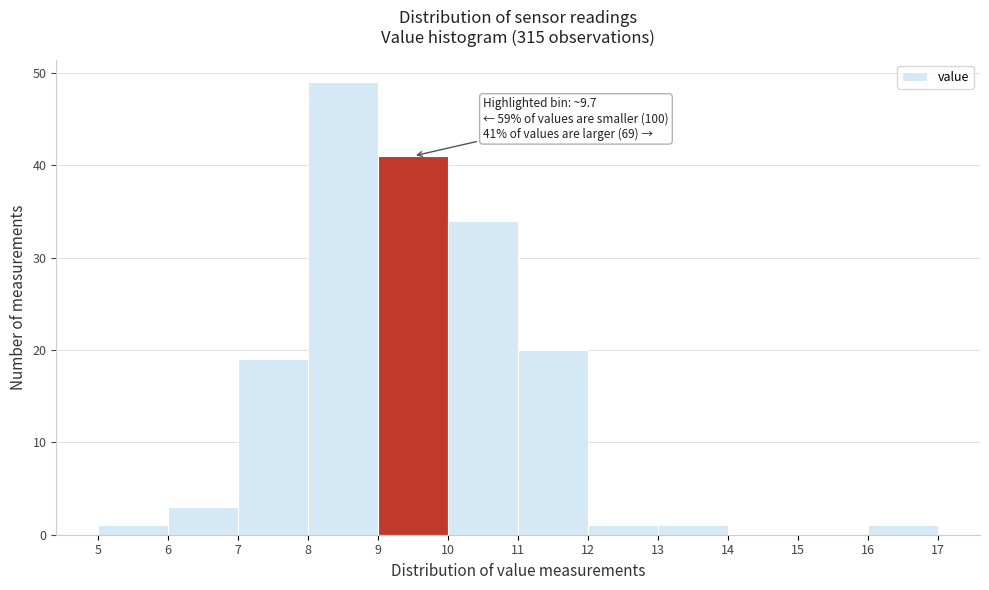

Which range on the x-axis has the tallest bar?

8 to 9